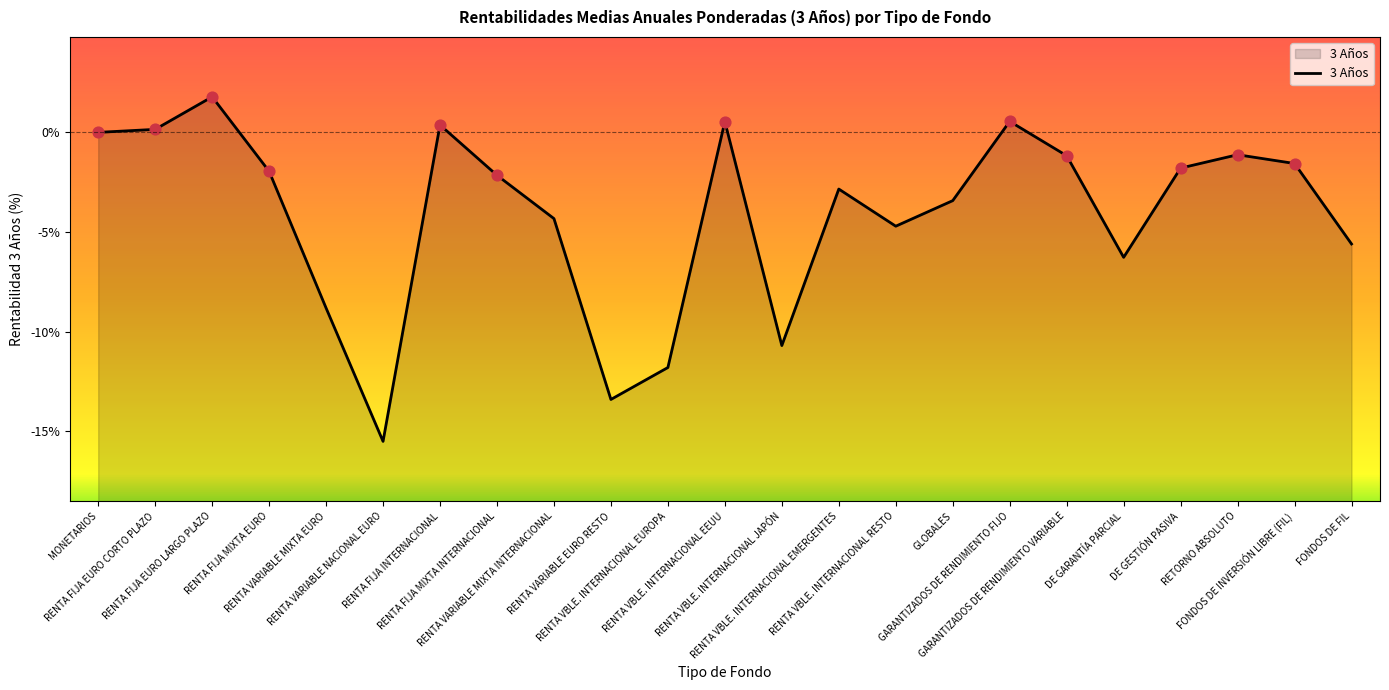

Which has a higher value, FONDOS DE INVERSIÓN LIBRE (FIL) or MONETARIOS?

MONETARIOS